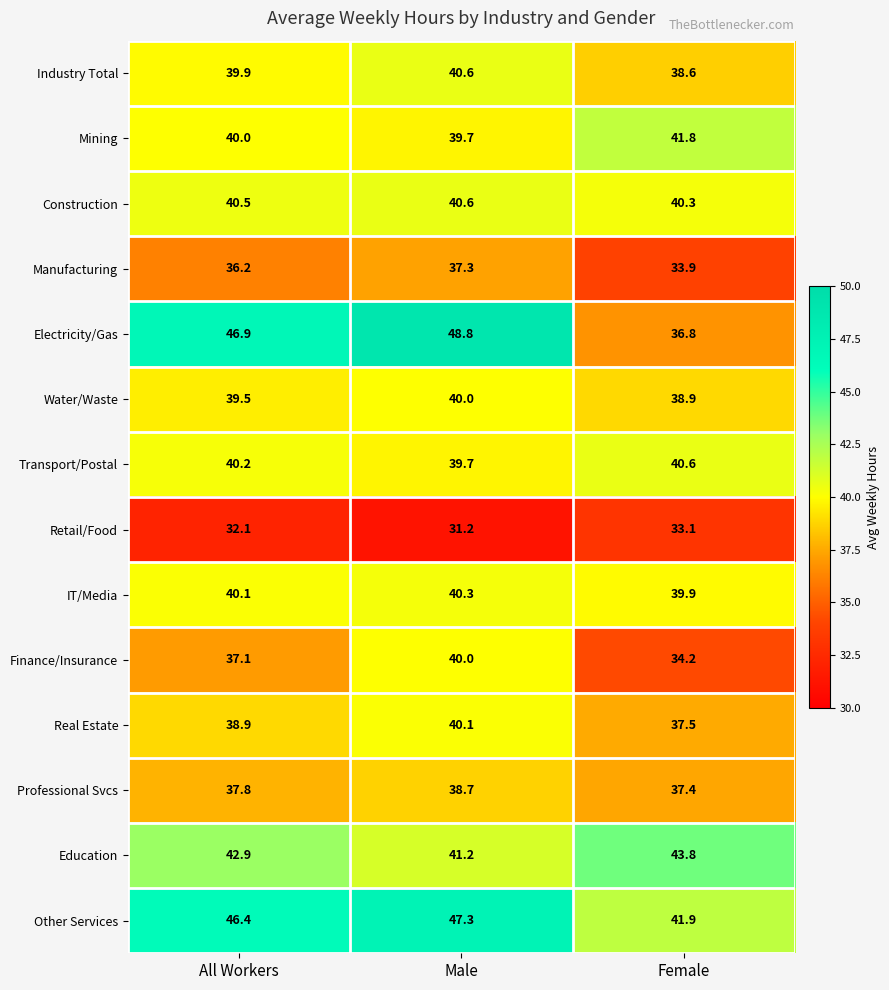

How many values in the Transport/Postal series are below 40?

1